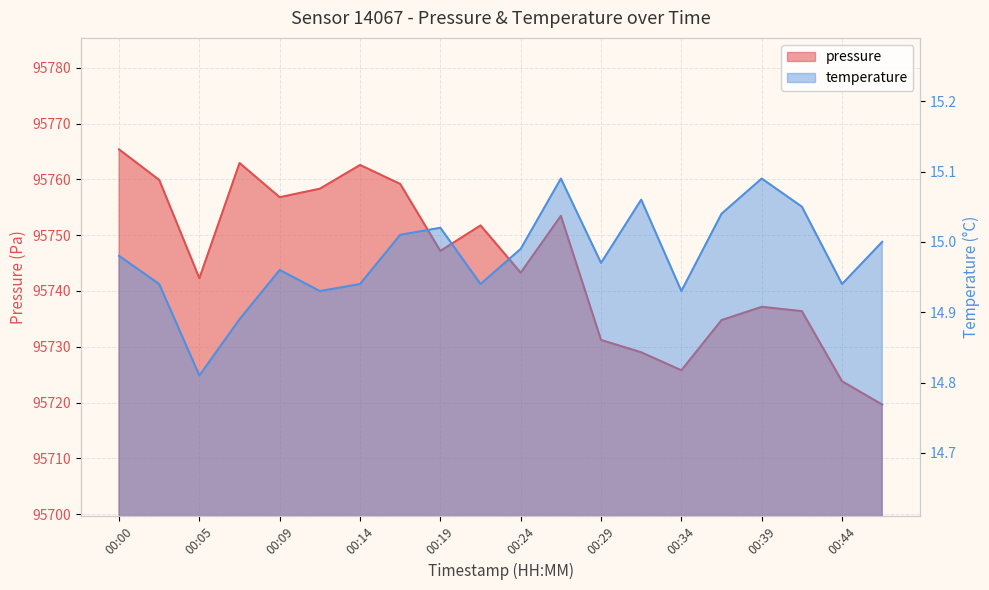

Which label corresponds to the smallest value in the chart?

00:05